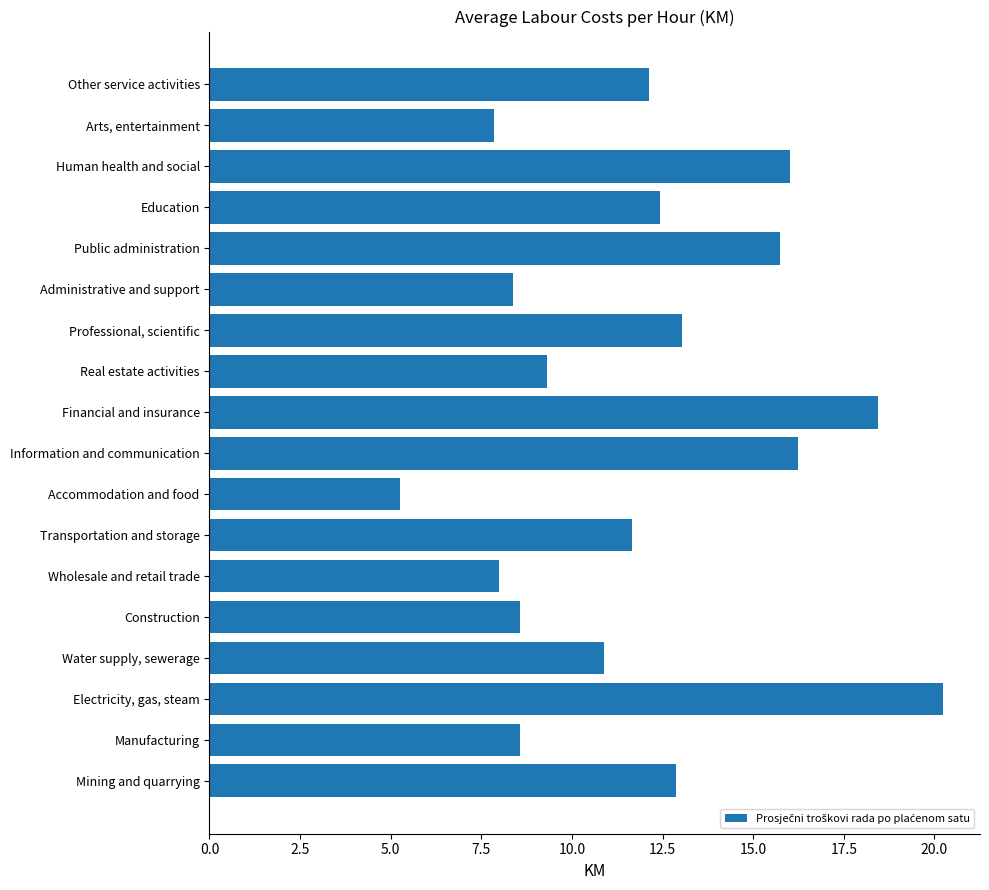

Count the number of values greater than 12.

9